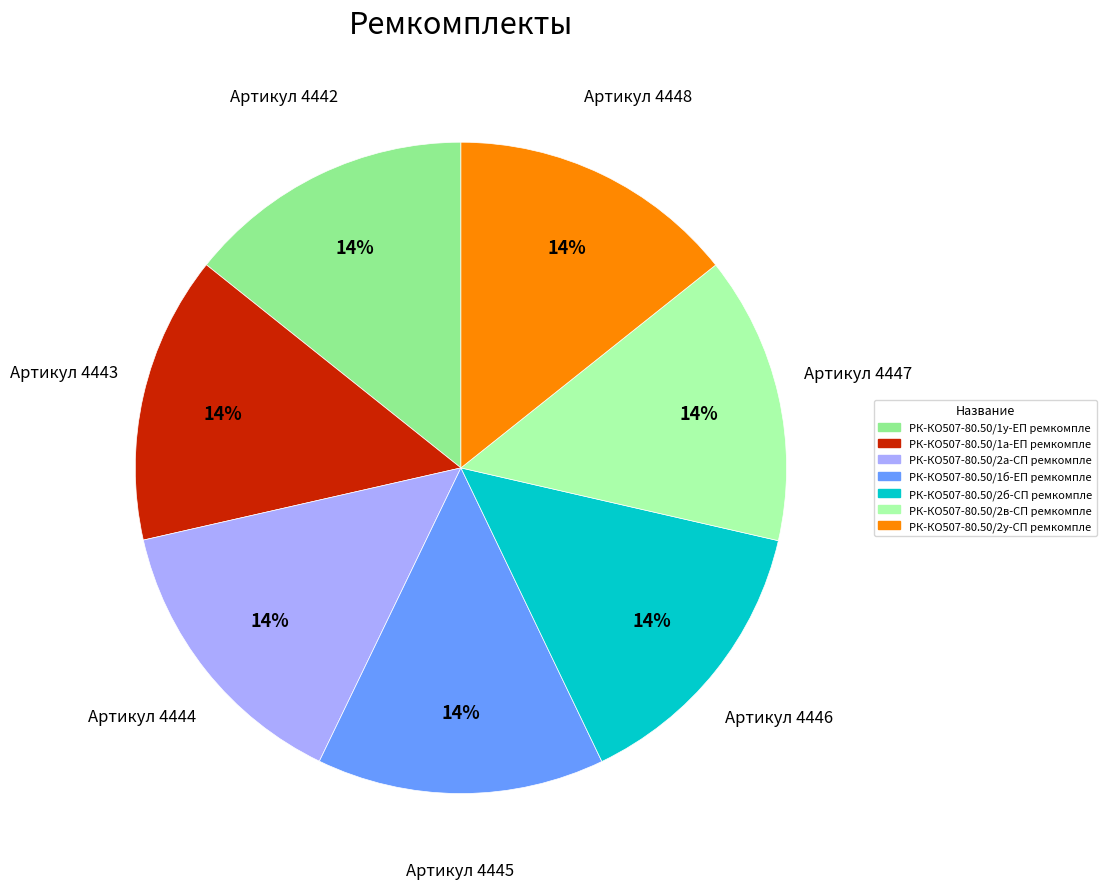

To the nearest percent, what is the average slice percentage?

14%